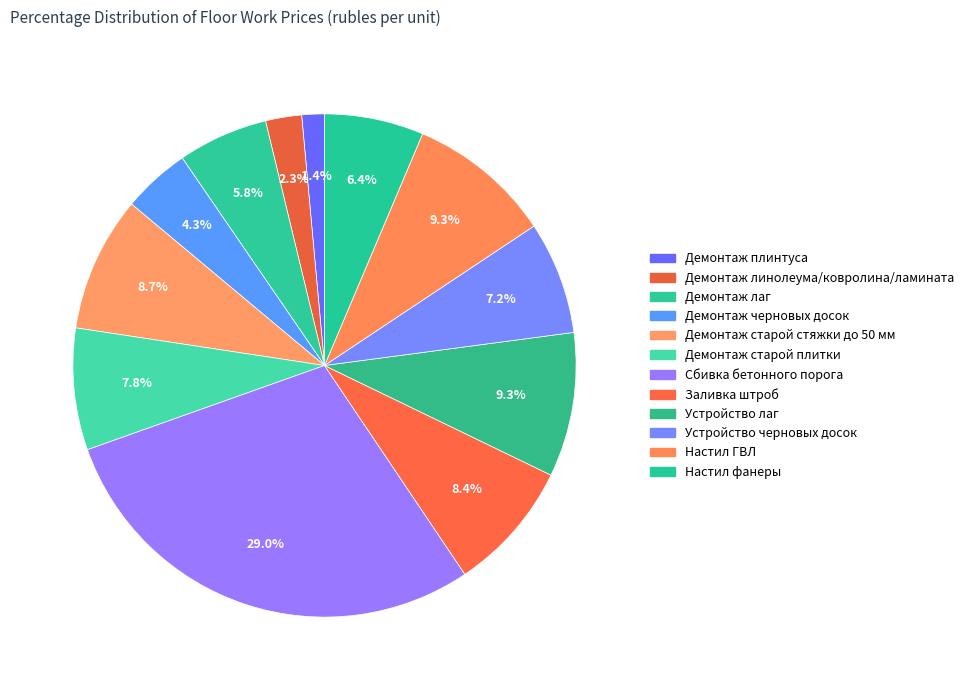

Count the number of slices in the pie.

12